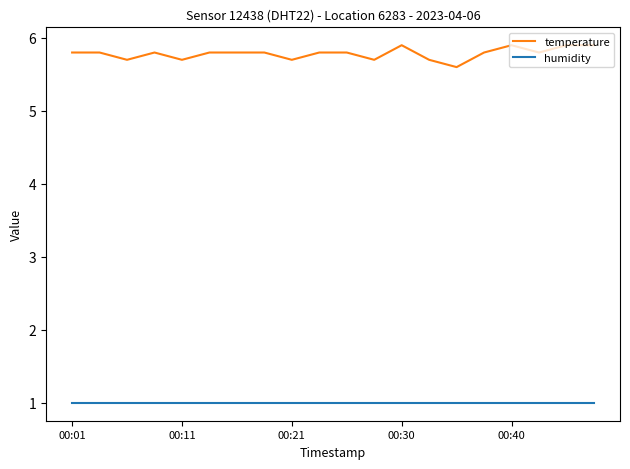

What is the difference between the maximum and second lowest values in the temperature series?

0.2